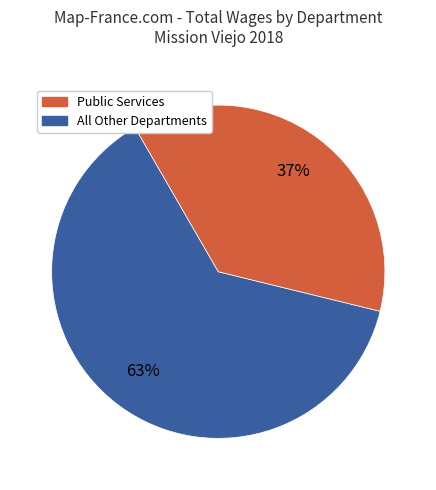

Does any single category account for the majority?

Yes